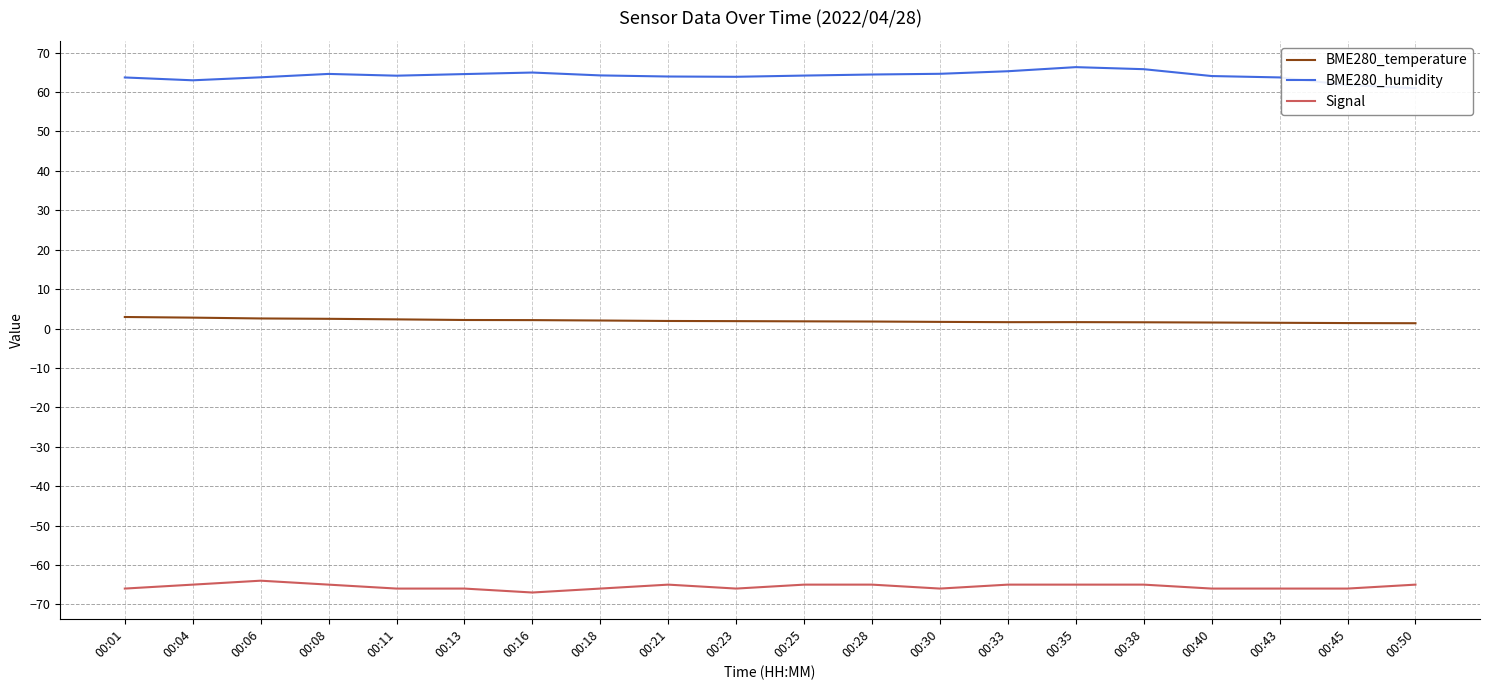

What is the difference between the highest and lowest values at 00:21?

128.9